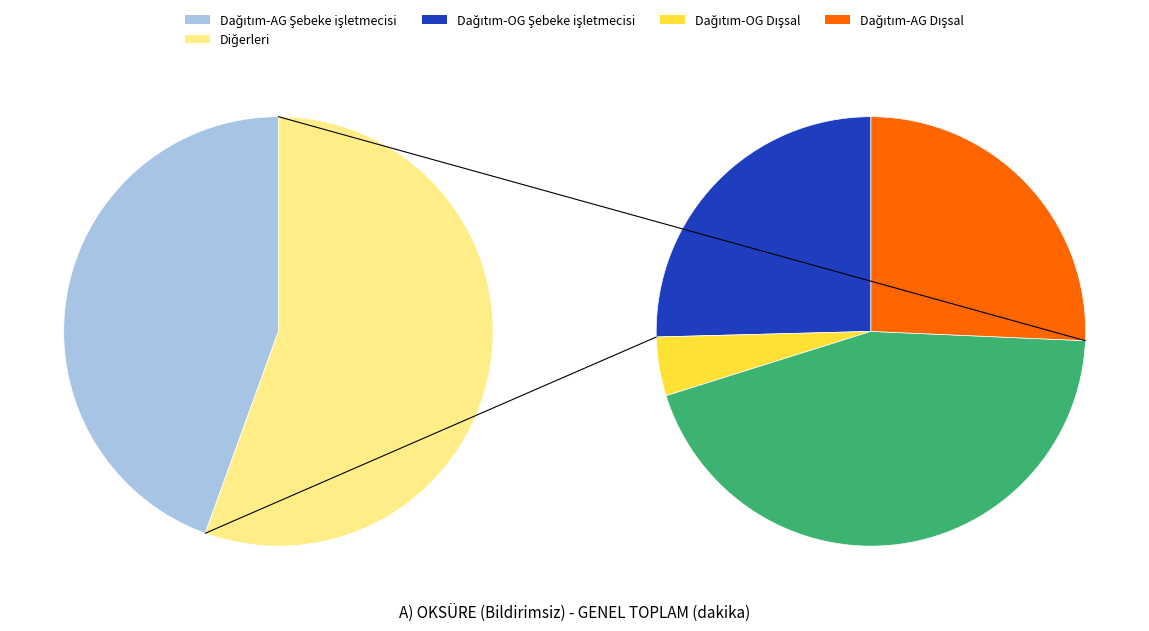

Is there a majority slice in this chart?

No